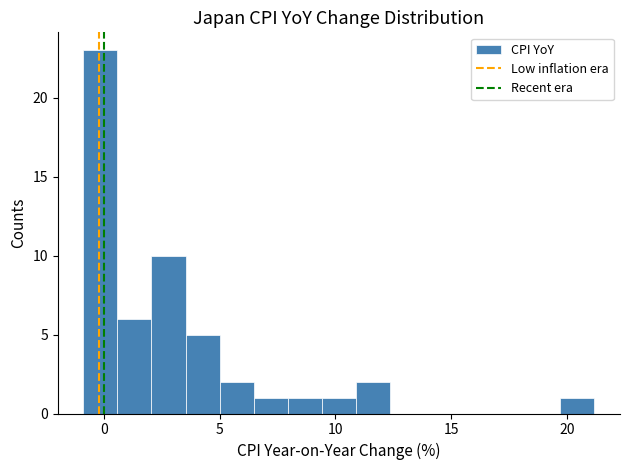

Read against the x-axis, roughly where is the centre of the tallest bar?

0.0